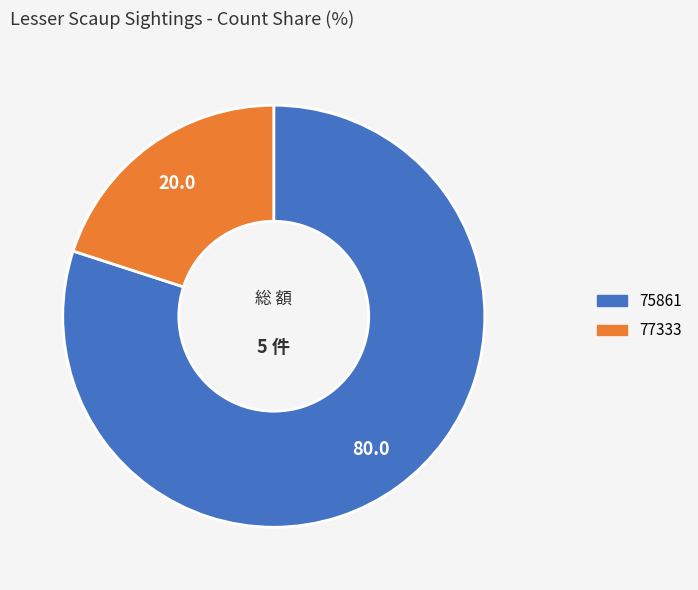

True or false: 77333 accounts for 7% of the total.

False